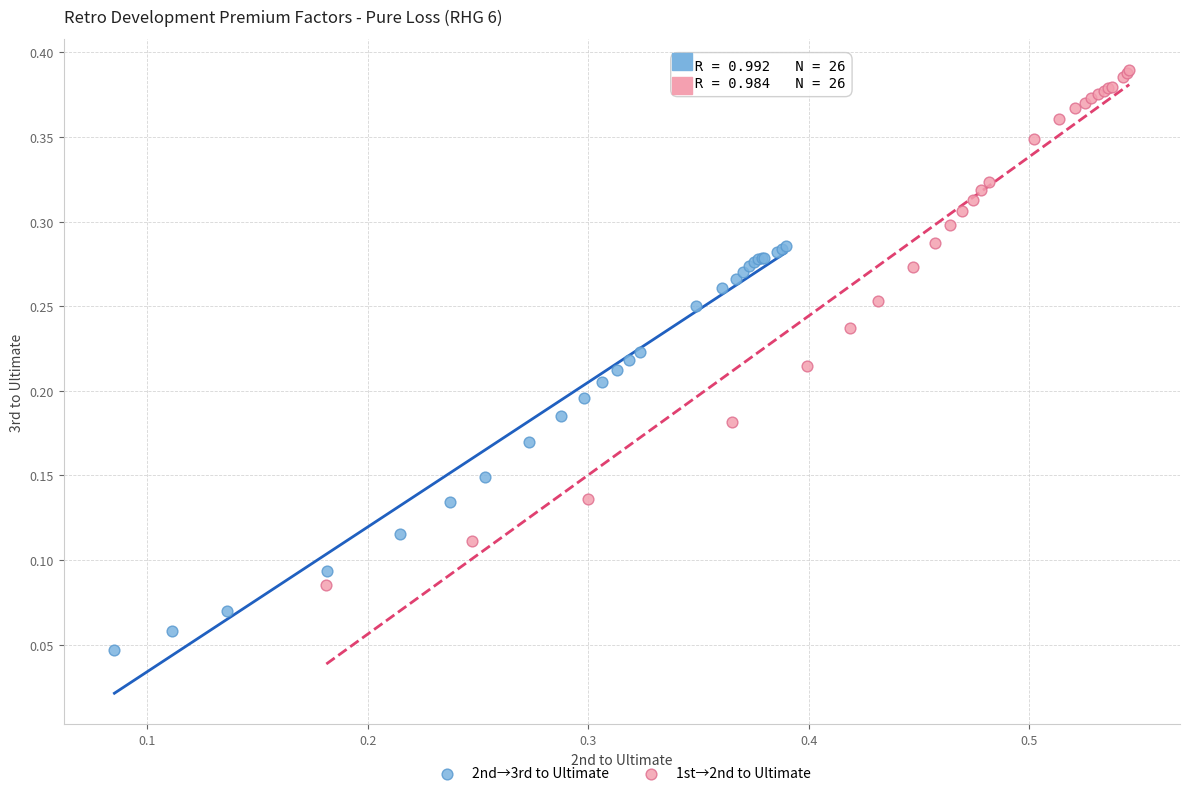

Which series has the widest spread of Y values?

1st→2nd to Ultimate